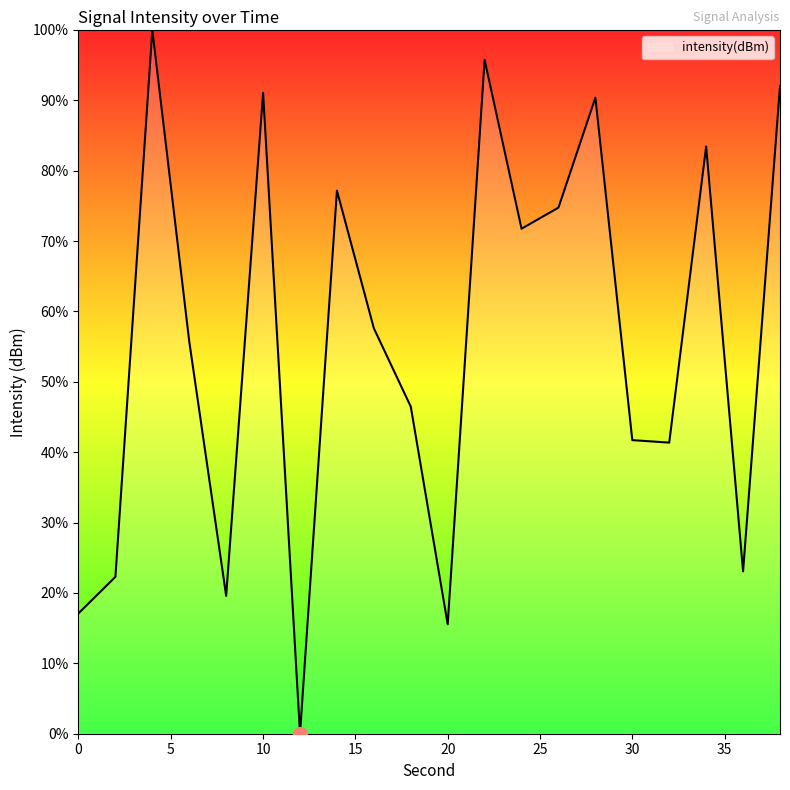

What is the difference between the maximum and minimum values?

100.0